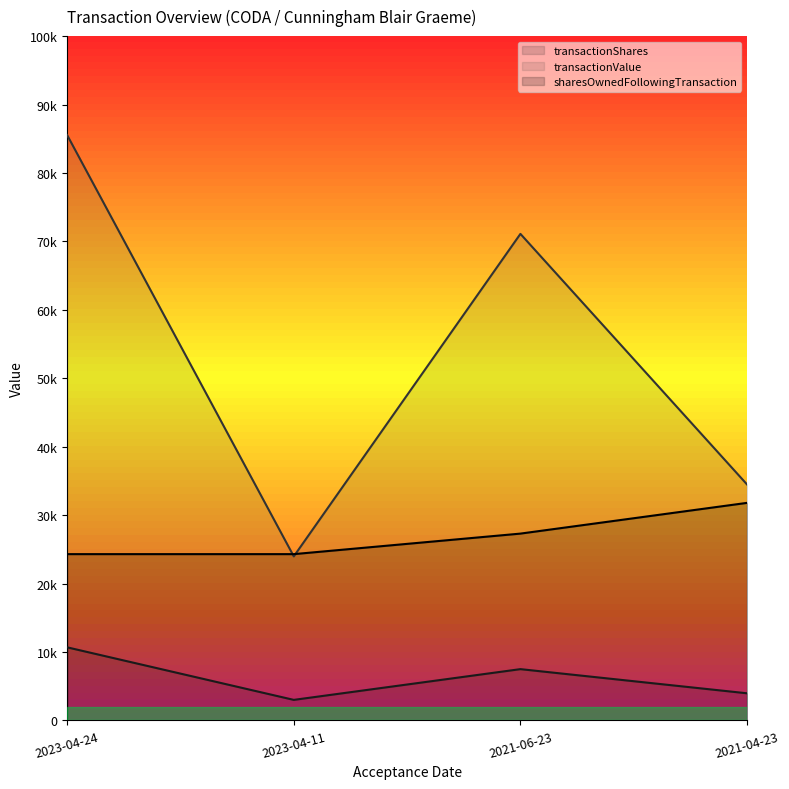

What is the value of the transactionShares point at the 3rd from the left?

7492